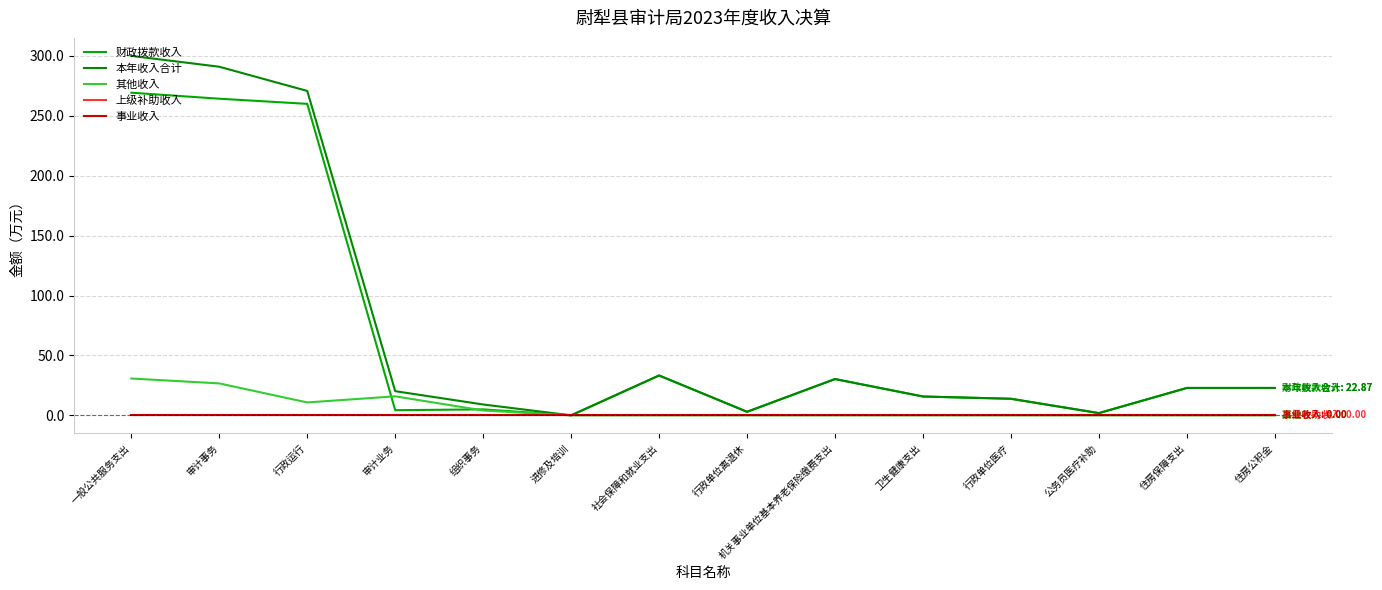

Is this an area chart (filled region under the line)?

No